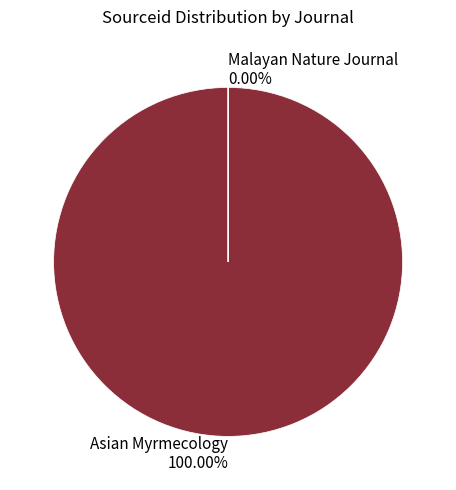

What is the ratio of the value at Asian Myrmecology to the value at Malayan Nature Journal?

243126.4